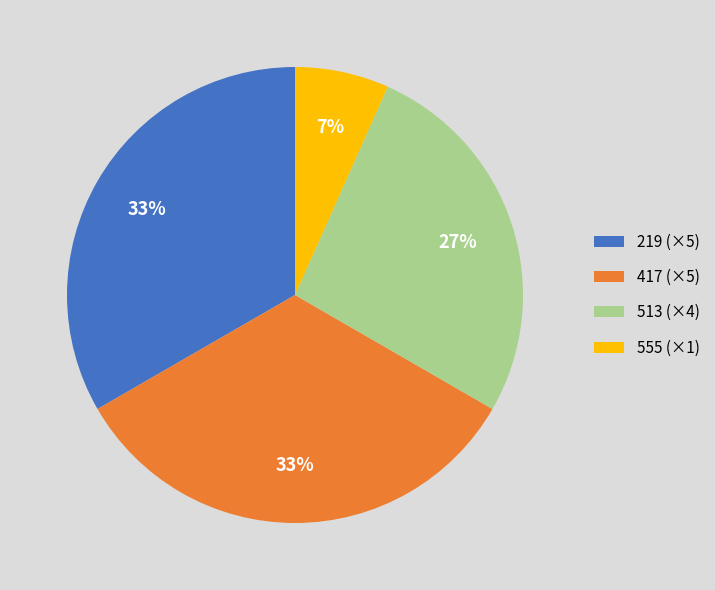

True or false: 513 (×4) accounts for 39% of the total.

False